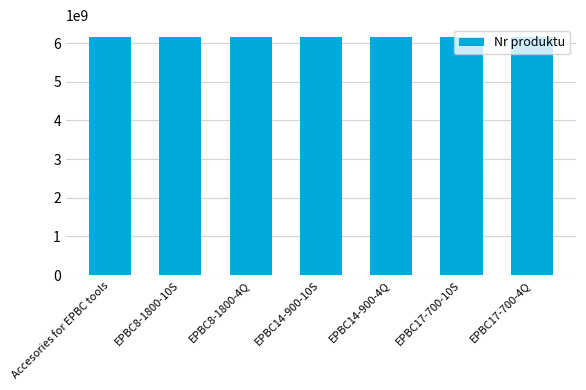

What is the difference between the second highest and second lowest values?

780